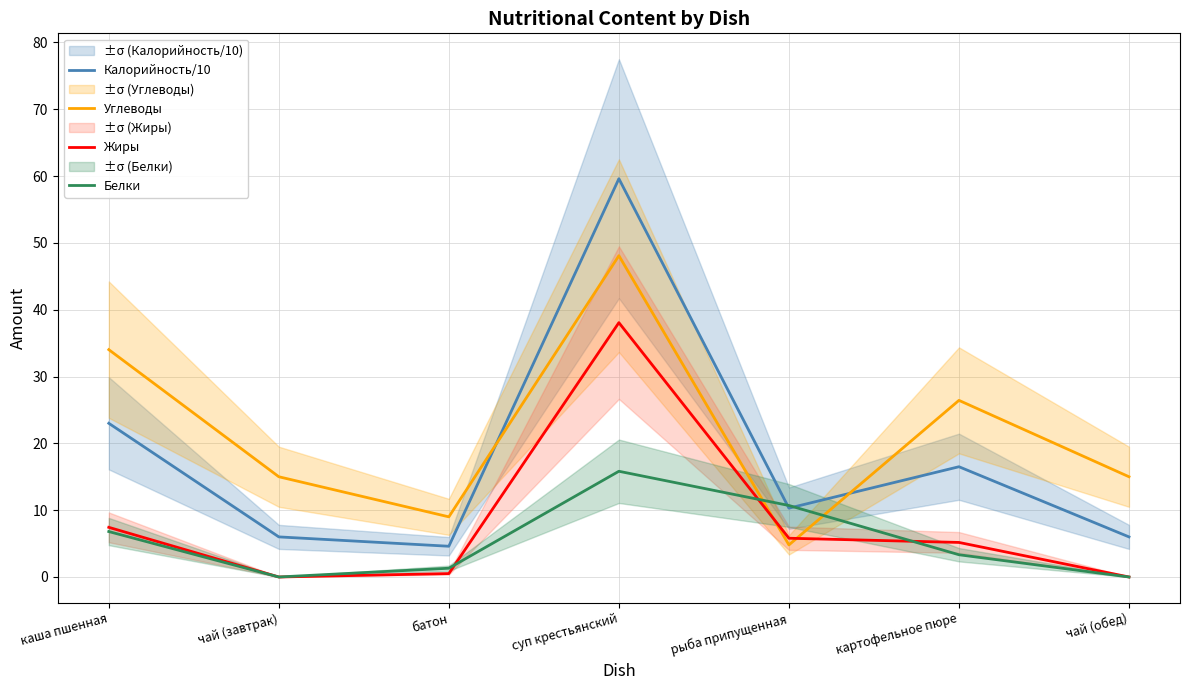

True or false: Калорийность/10 has more than 1 points higher than both neighbors.

True